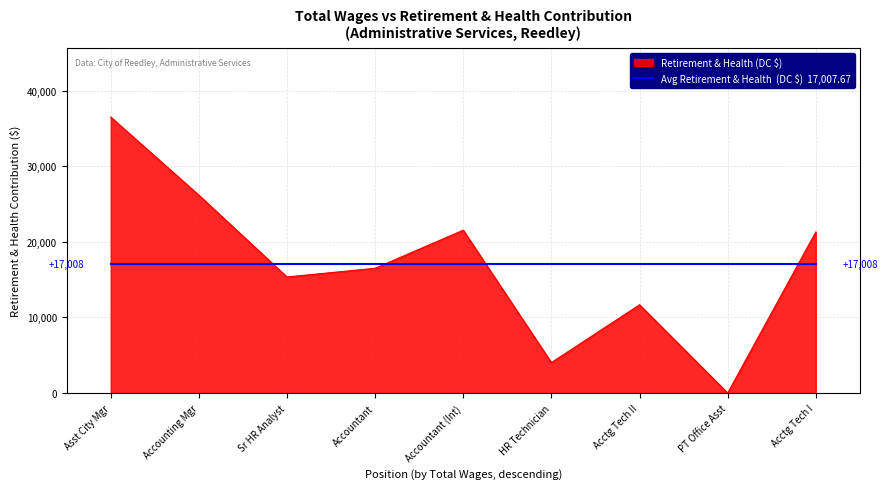

At which category does the chart reach its peak across all series?

Asst City Mgr